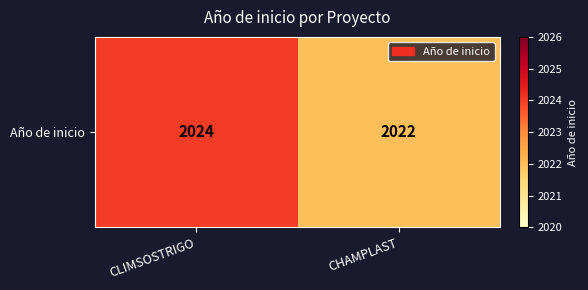

Count the values in the range 2022 to 2024.

2